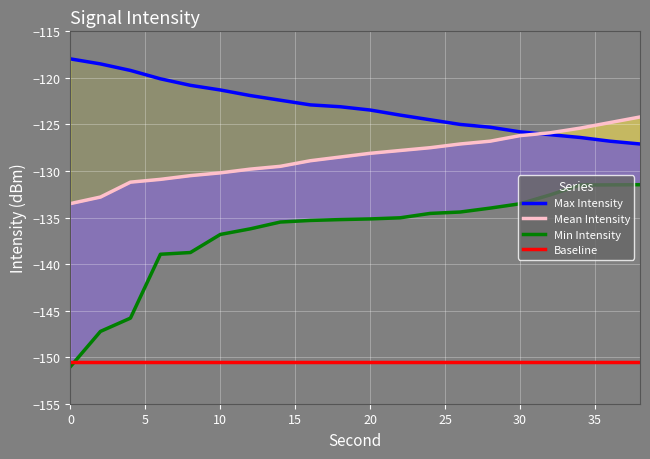

What is the difference between the maximum and minimum values in the Max Intensity series?

9.1